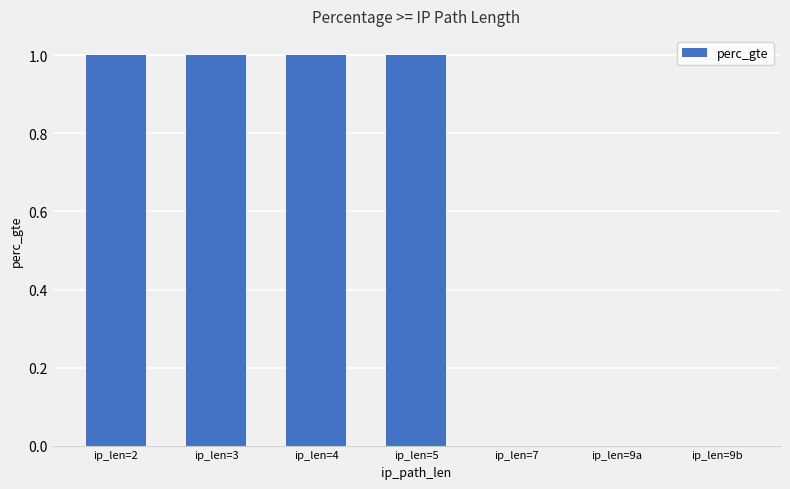

What is the sum of all values?

4.0